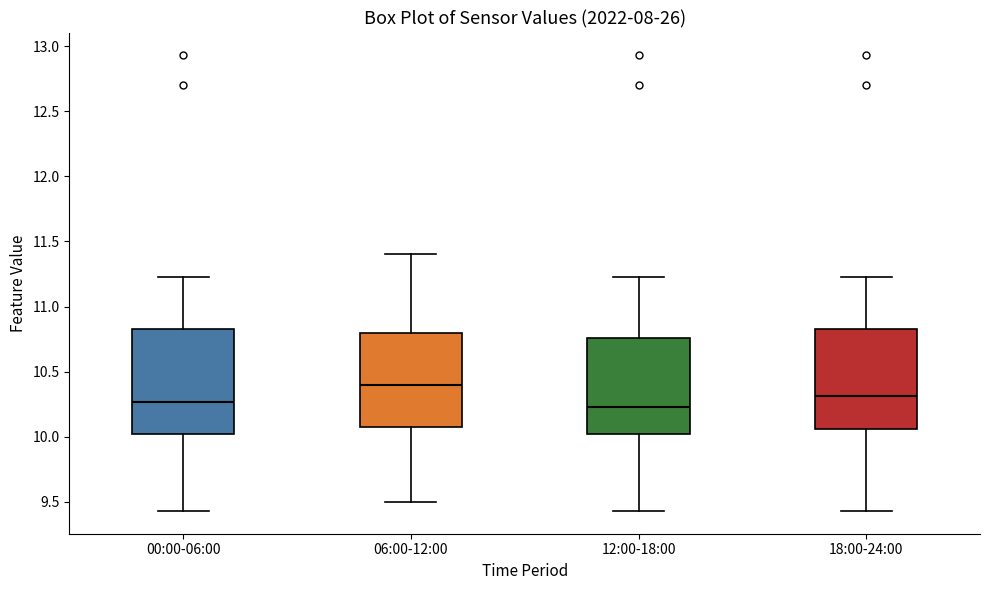

Reading left to right, read every box against the y-axis: the position of its median line, the range the box covers, and the ends of its whiskers. The values are not printed on the chart, so give them approximately, as read against the axis.

00:00-06:00: median 10.25, box 10.00 to 10.85, whiskers 9.45 to 11.25
06:00-12:00: median 10.40, box 10.10 to 10.80, whiskers 9.50 to 11.40
12:00-18:00: median 10.25, box 10.00 to 10.75, whiskers 9.45 to 11.25
18:00-24:00: median 10.30, box 10.05 to 10.85, whiskers 9.45 to 11.25